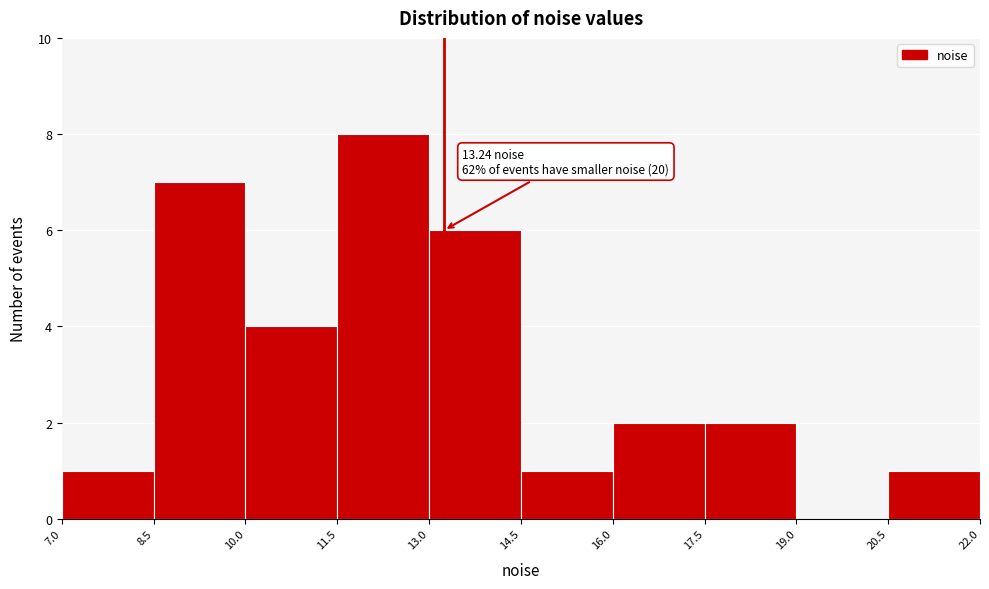

Which range on the x-axis has the tallest bar?

11.5 to 13.0